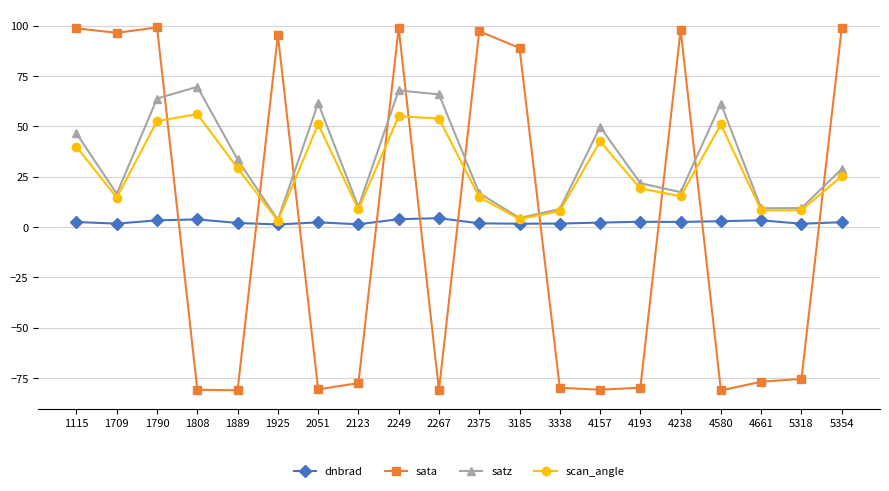

True or false: scan_angle has a value of 42.4 at 4157.

True